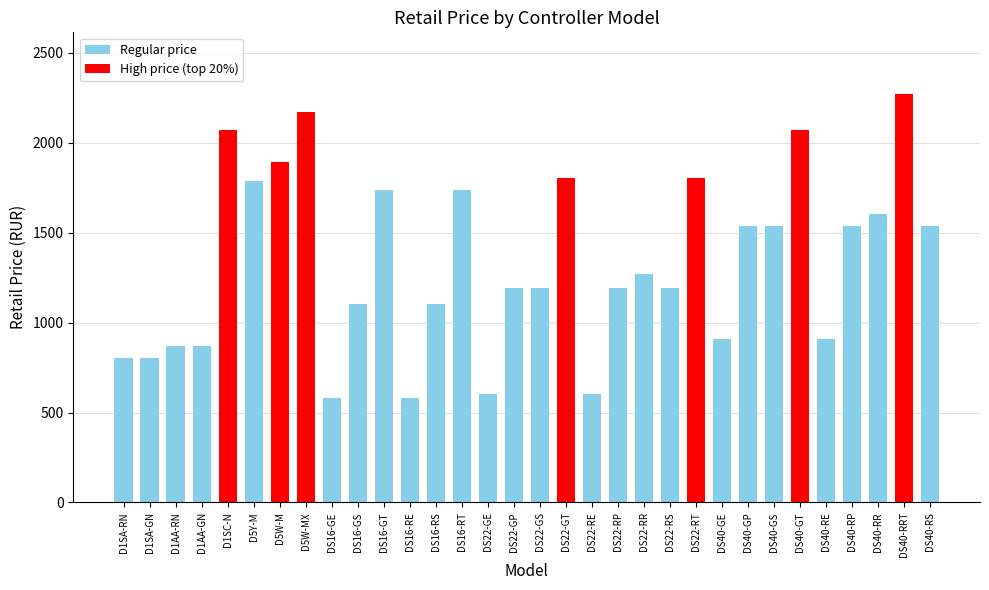

What is the change in value from D1AA-RN to DS22-GS?

+320.8